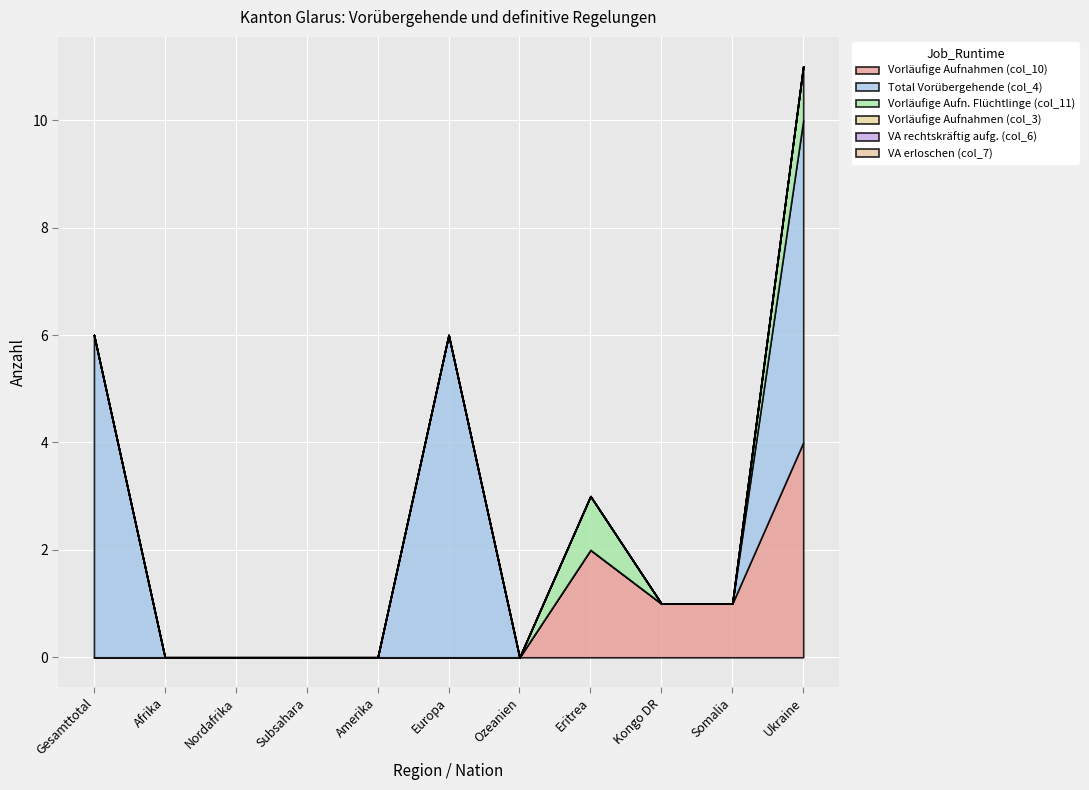

What is the sum of all Total Vorübergehende (col_4) values?

18